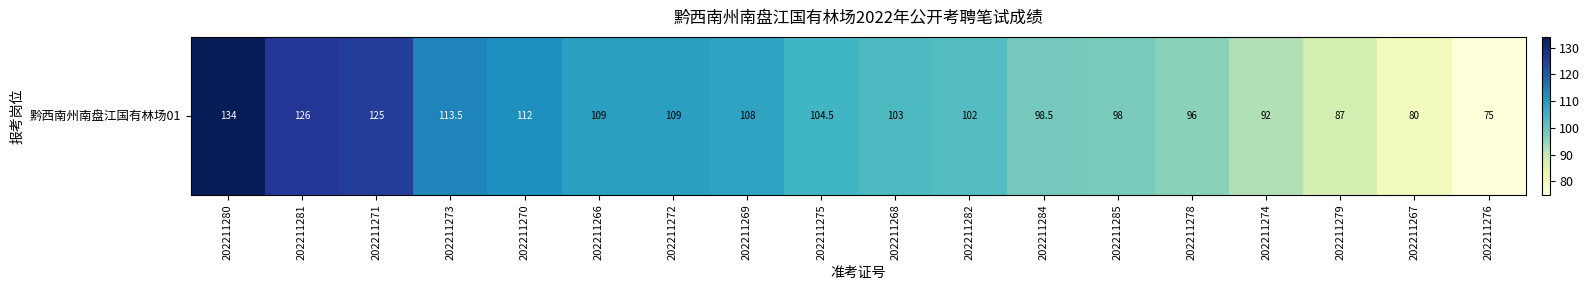

What is the greatest value displayed?

134.0